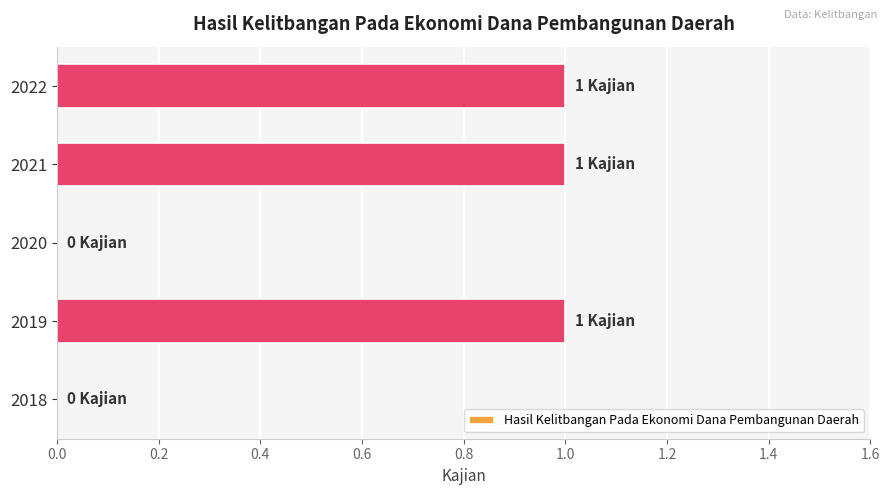

The chart shows a value of 1 at 2019. True or false?

True